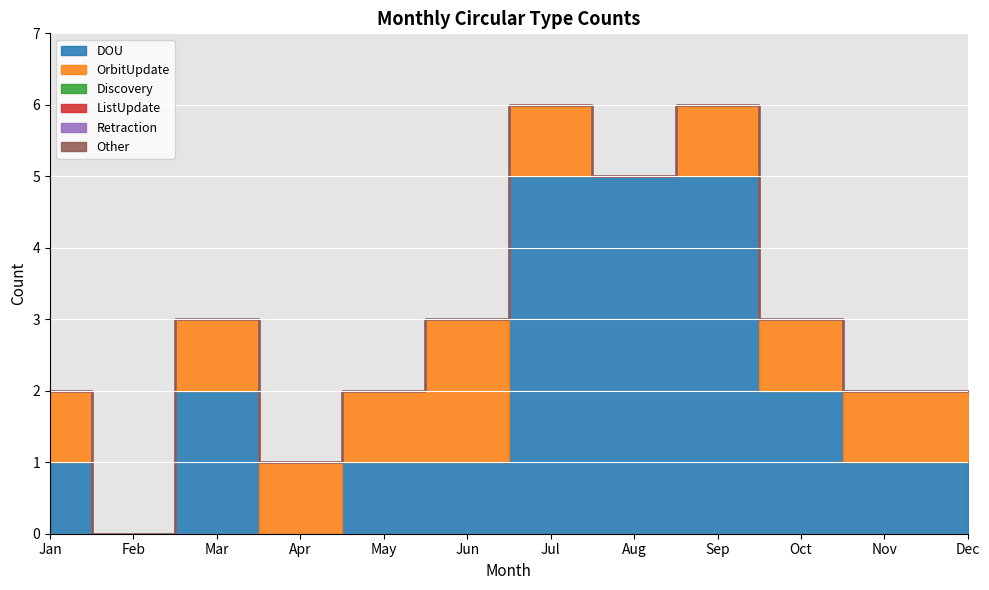

How many series are shown in this chart?

6